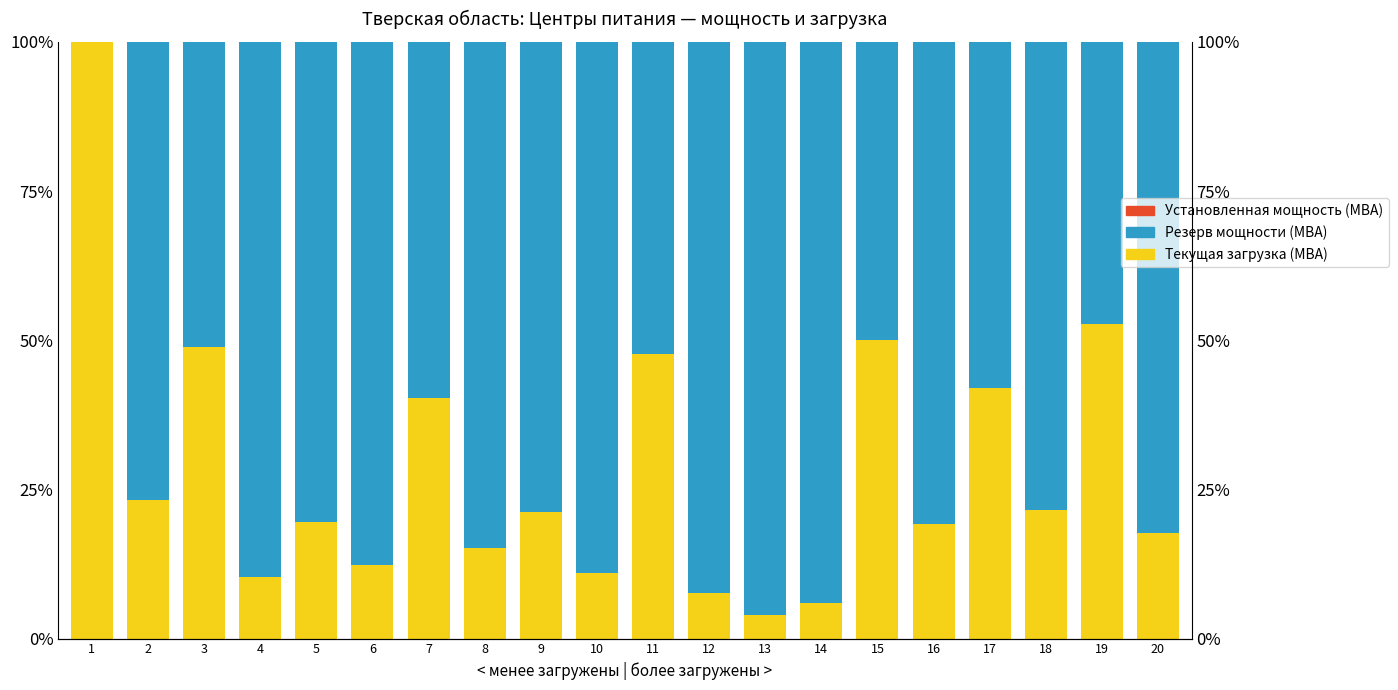

Which label corresponds to the smallest value in the chart?

4